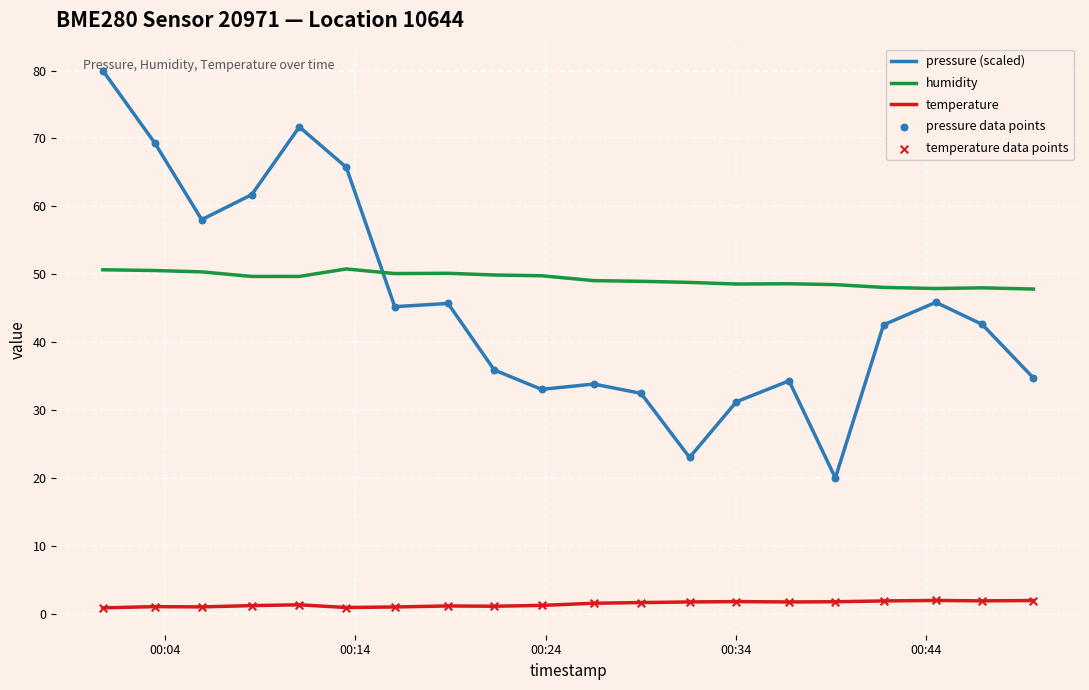

True or false: pressure (scaled) and humidity cross at least once.

True